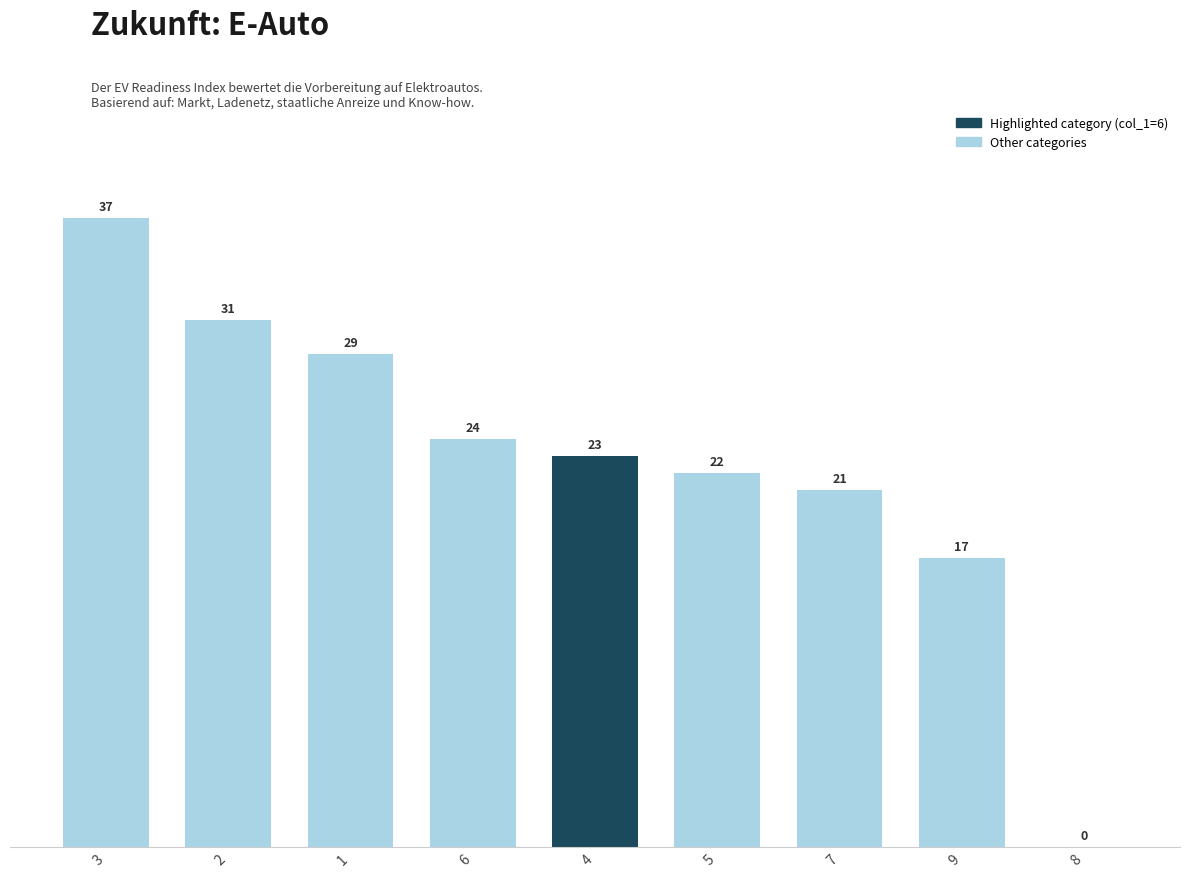

What is the sum of the values at 7 and 9?

38